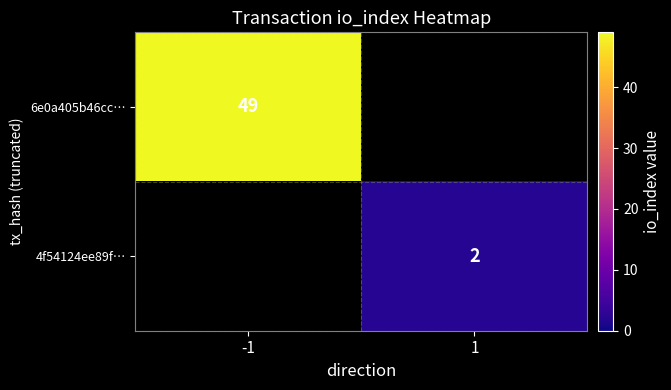

Is it true that 6e0a405b46cc… equals 32 at -1?

False